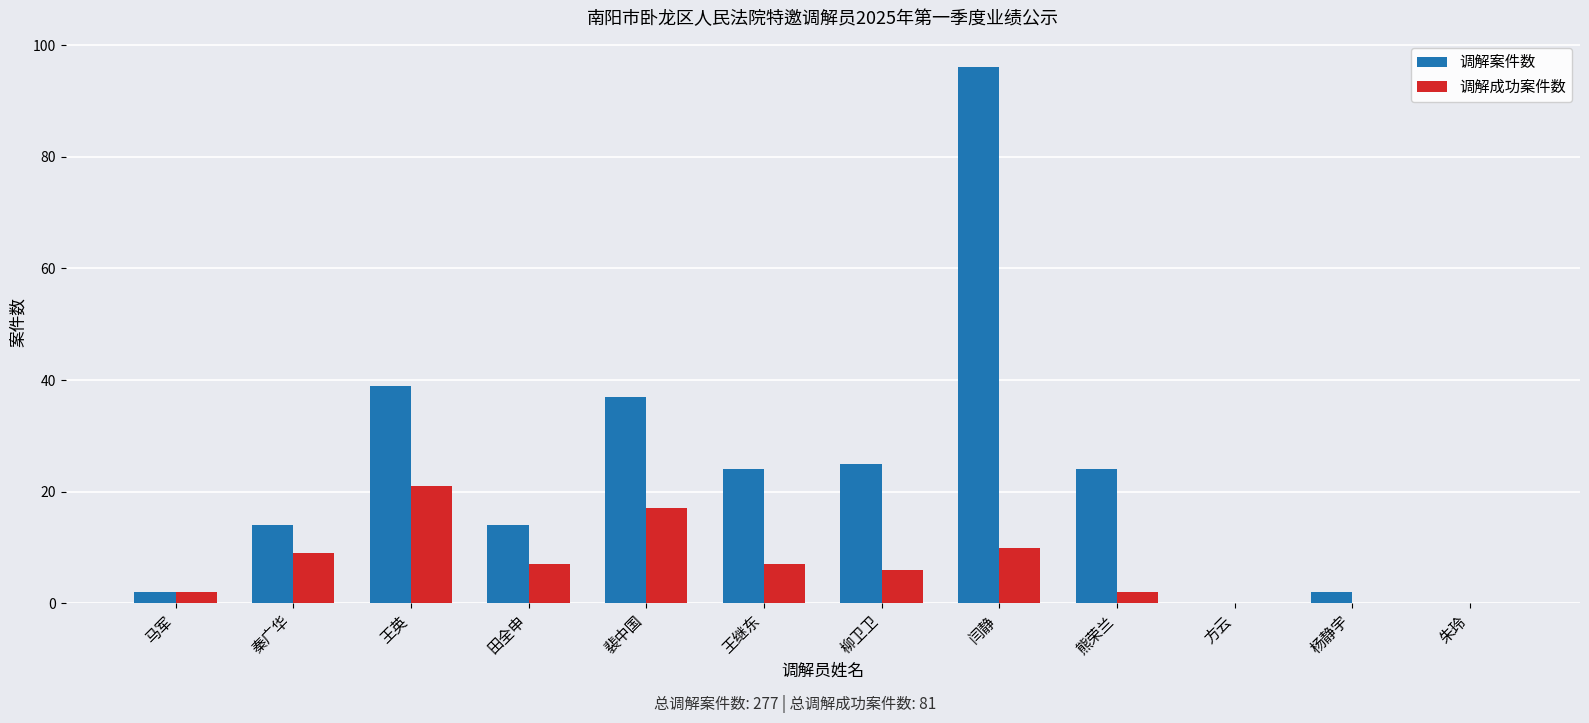

What are all the series names shown in the legend?

调解案件数, 调解成功案件数